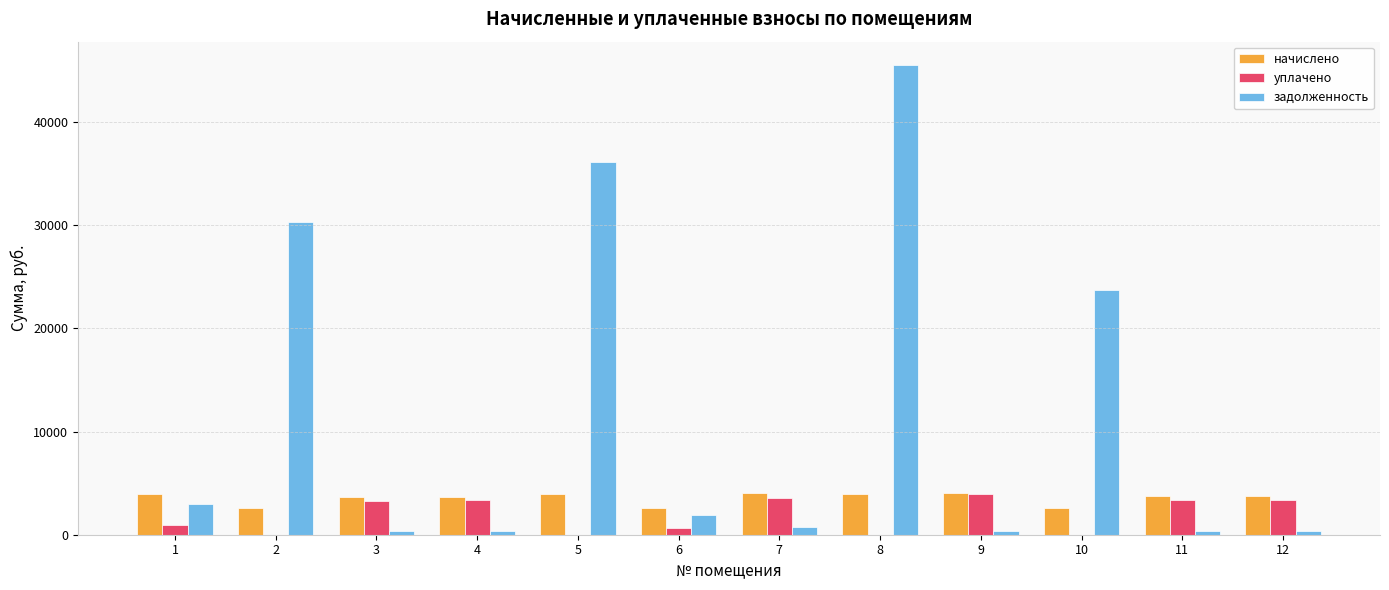

Between 2 and 10, which series saw the biggest shift?

задолженность